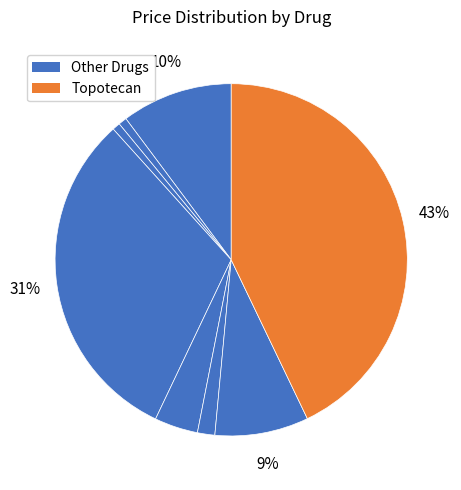

How many slices are in this pie chart?

8